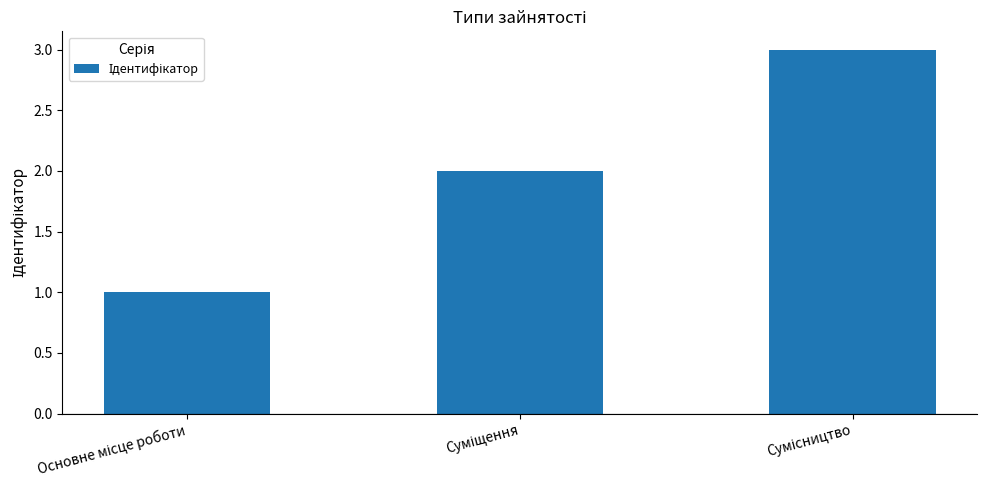

What is the difference between the second highest and minimum values?

1